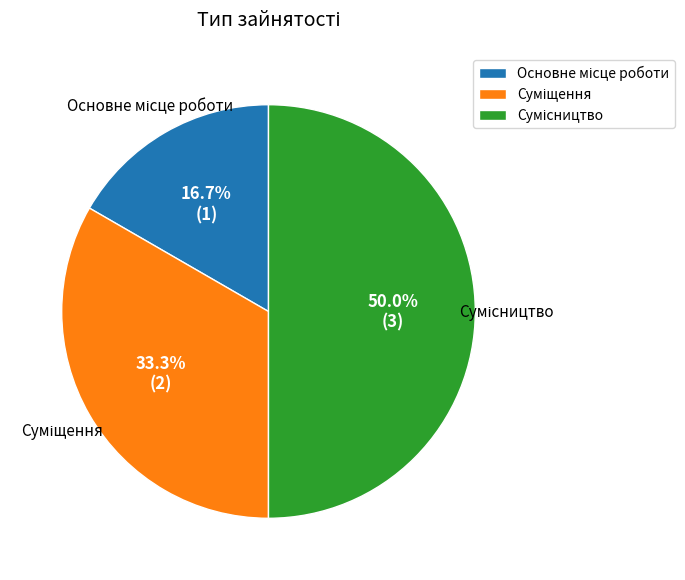

To the nearest percent, what portion does Основне місце роботи represent?

17%